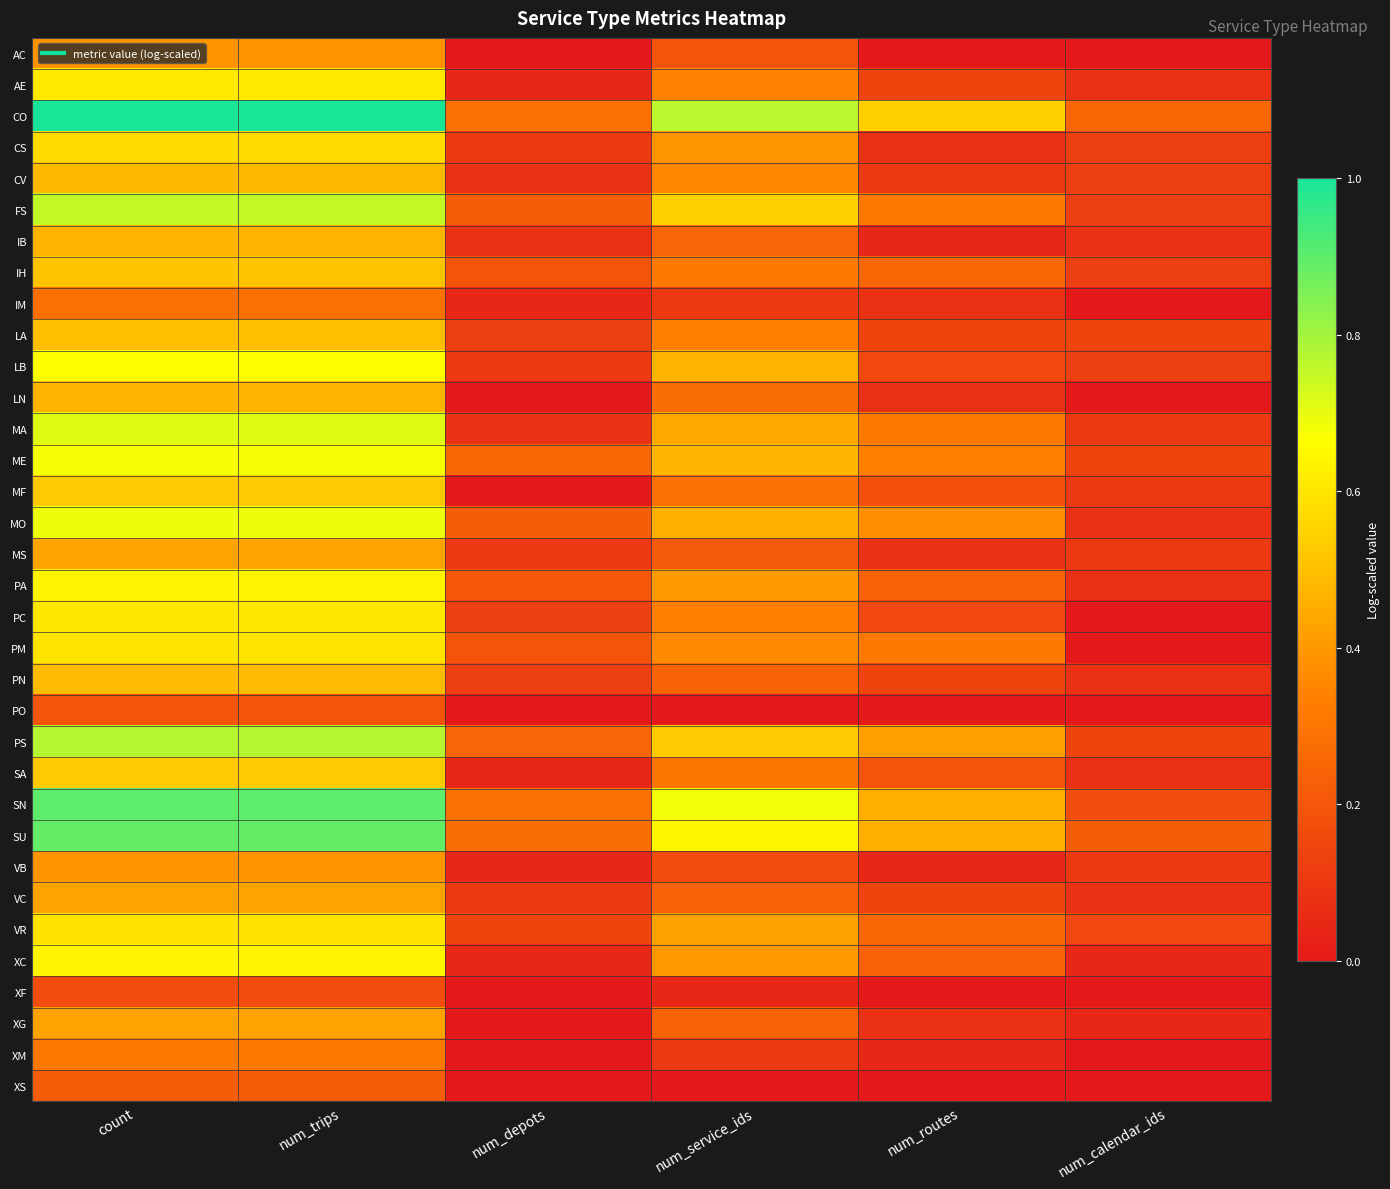

At num_calendar_ids, list the series in order from largest to smallest.

CO, SU, SN, VR, LA, ME, PS, CS, CV, FS, IH, LB, MA, MF, MS, VB, AE, IB, MO, PA, PN, SA, VC, XC, XG, AC, IM, LN, PC, PM, PO, XF, XM, XS